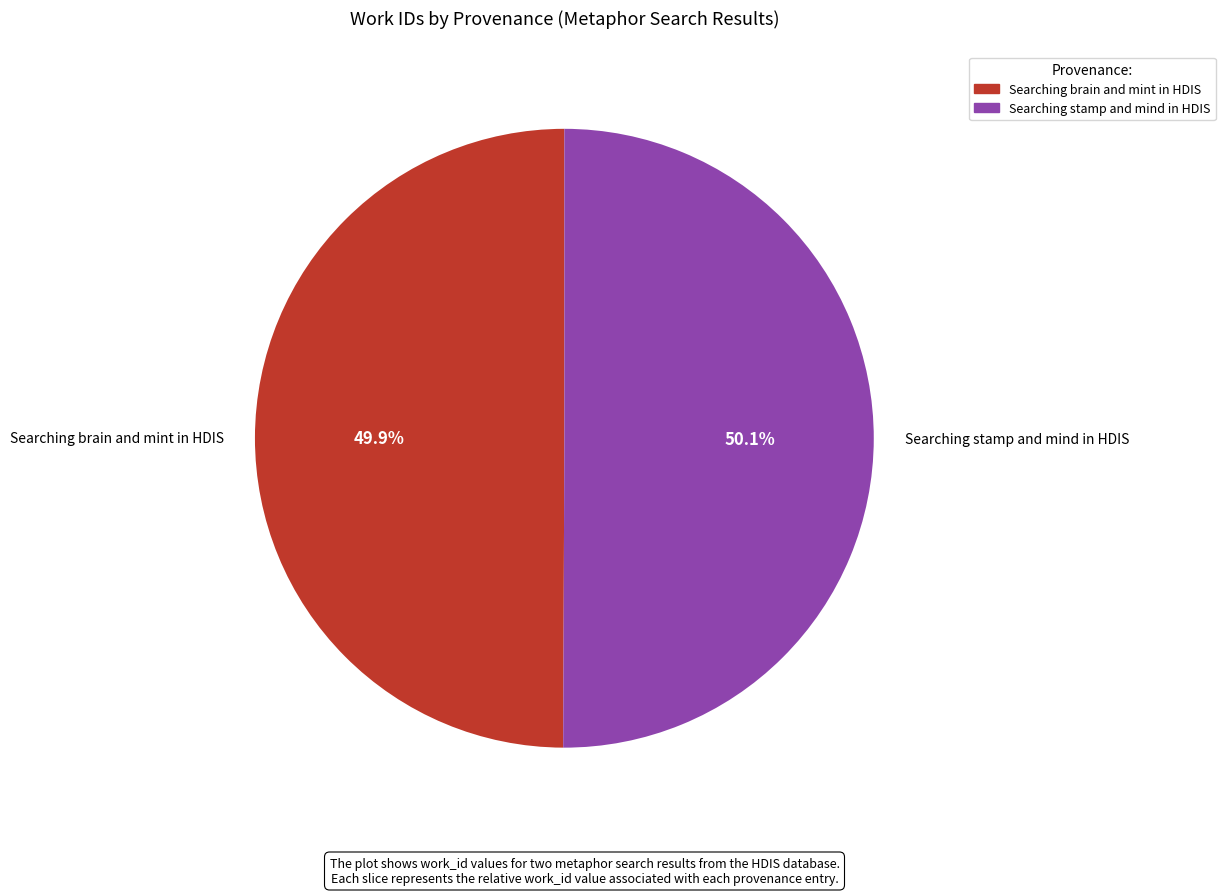

Does any single category account for the majority?

Yes